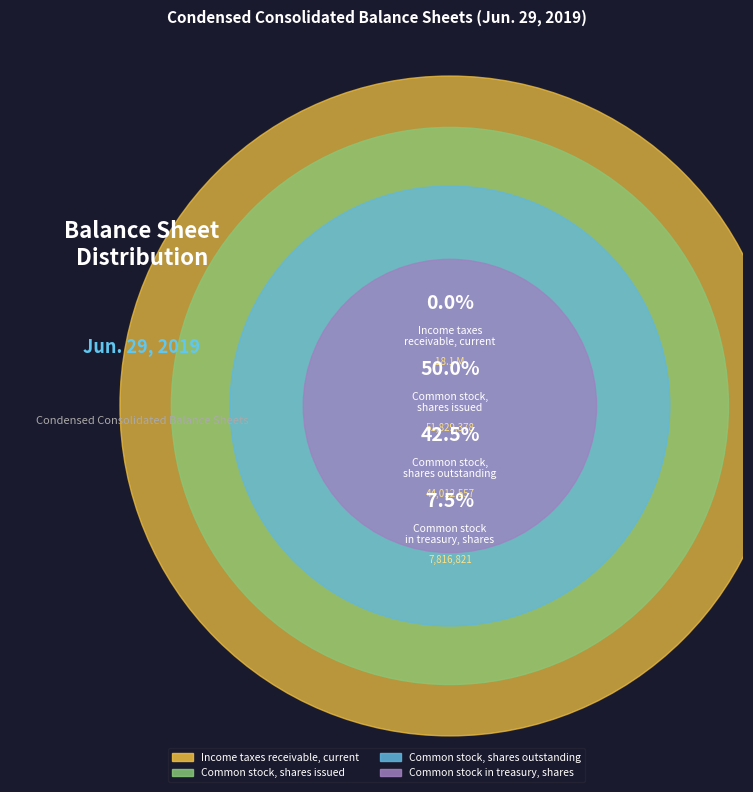

True or false: Income taxes receivable, current accounts for 0% of the total.

True